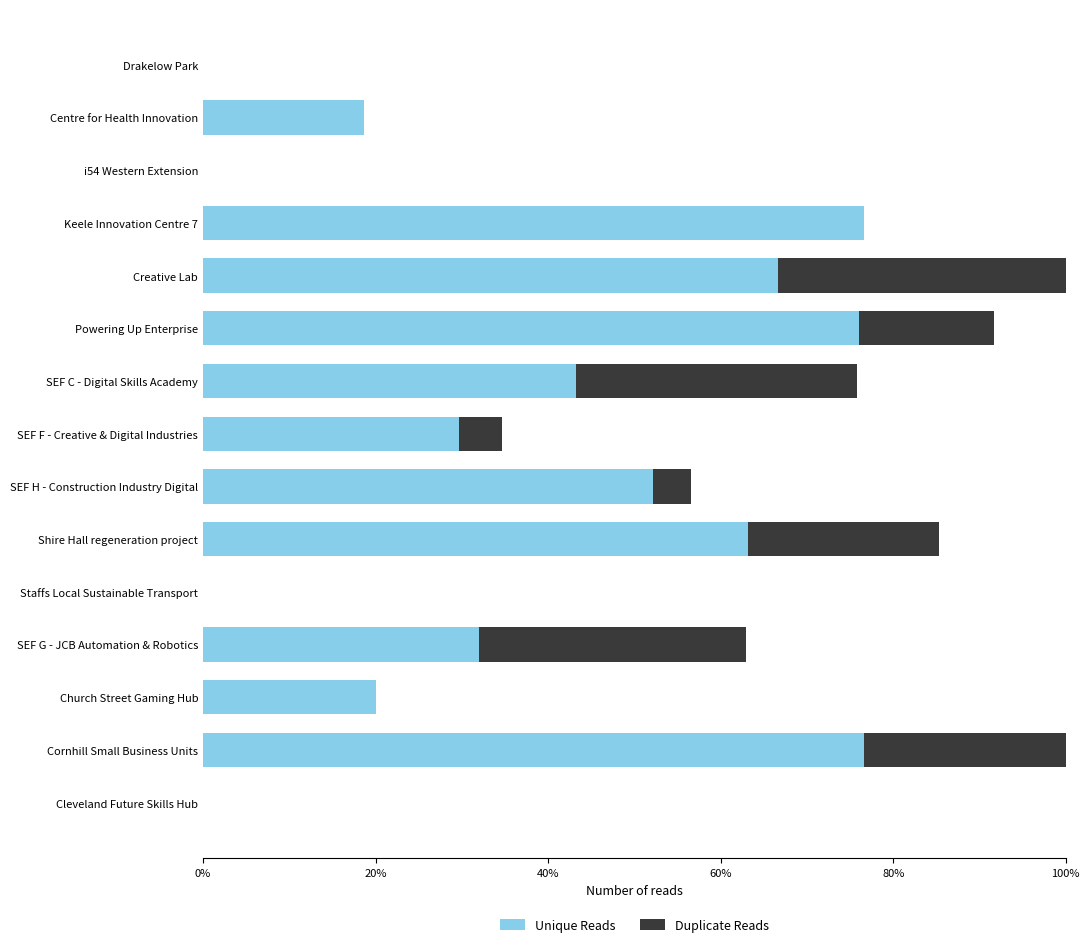

What are all the series names shown in the legend?

Unique Reads, Duplicate Reads